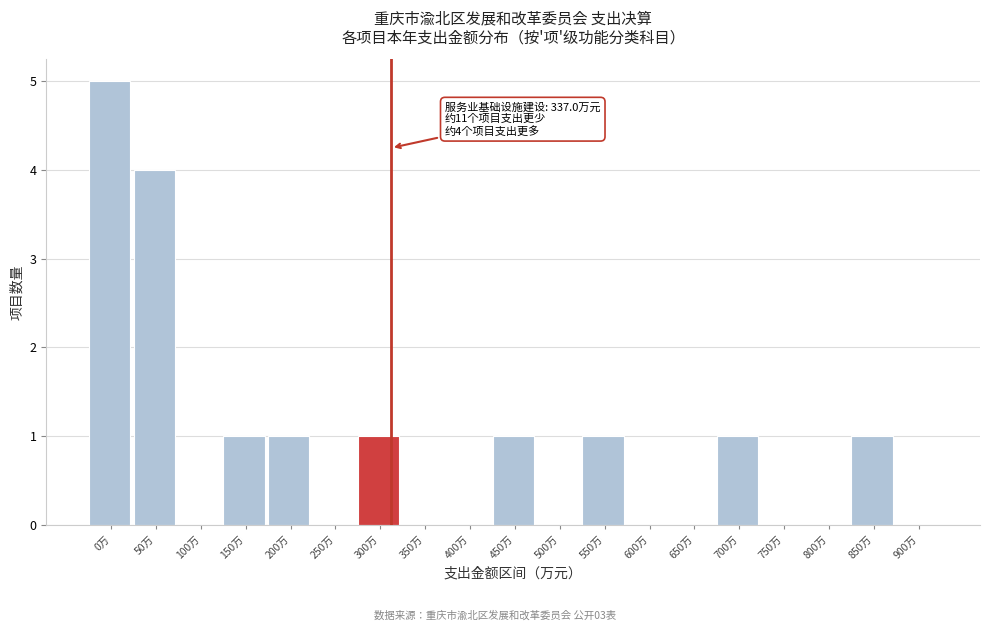

Reading left to right, what are all the values shown in this chart?

0万=5	50万=4	100万=0	150万=1	200万=1	250万=0	300万=1	350万=0	400万=0	450万=1	500万=0	550万=1	600万=0	650万=0	700万=1	750万=0	800万=0	850万=1	900万=0